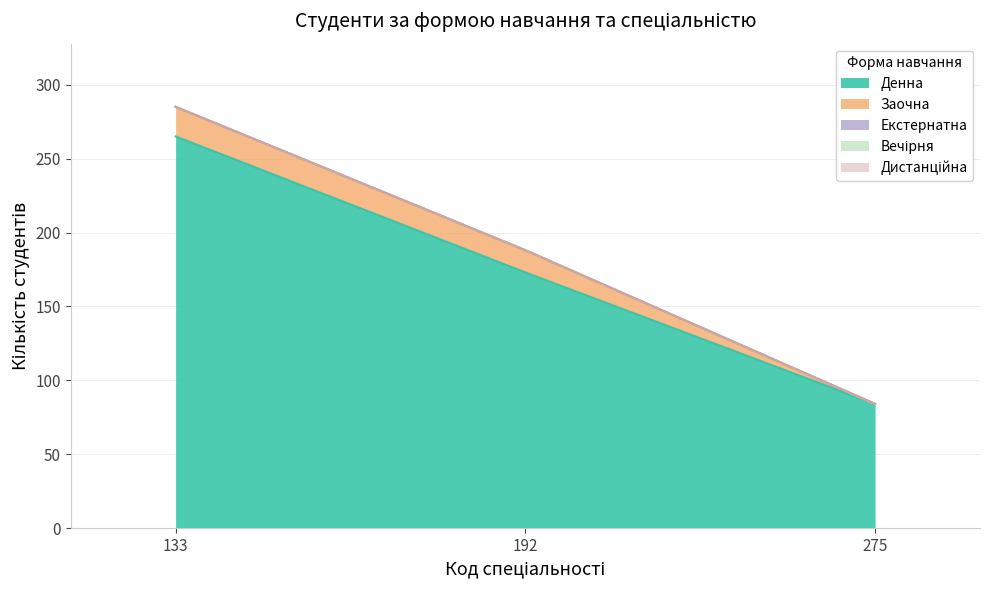

Where is Дистанційна nearest to the value 0?

133